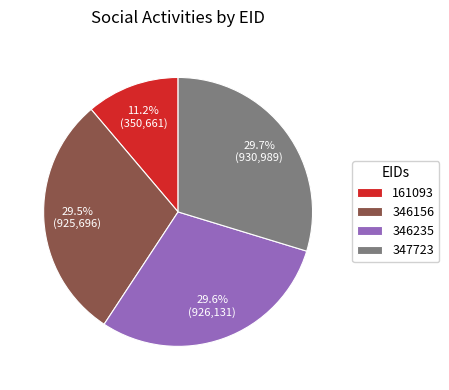

To the nearest percent, what is the difference between the largest and smallest slice percentages?

19%